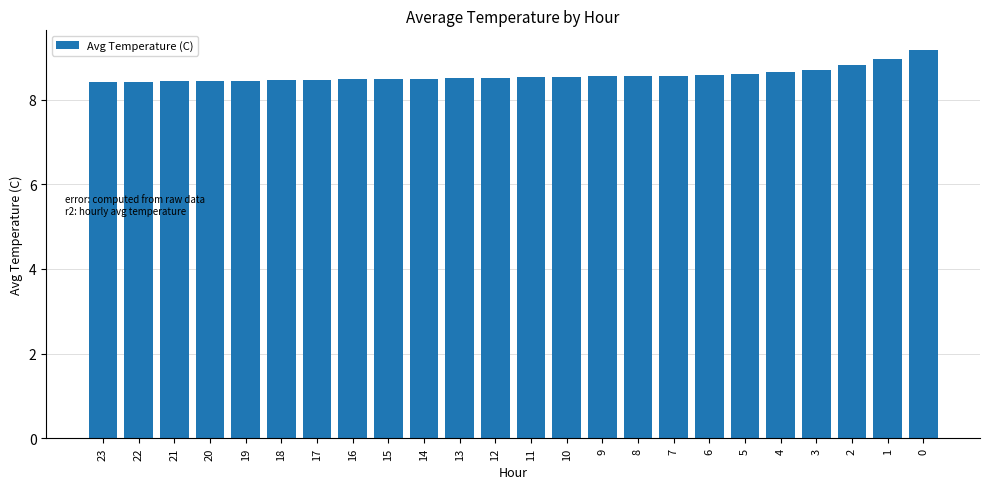

What is the approximate value at 21?

8.4